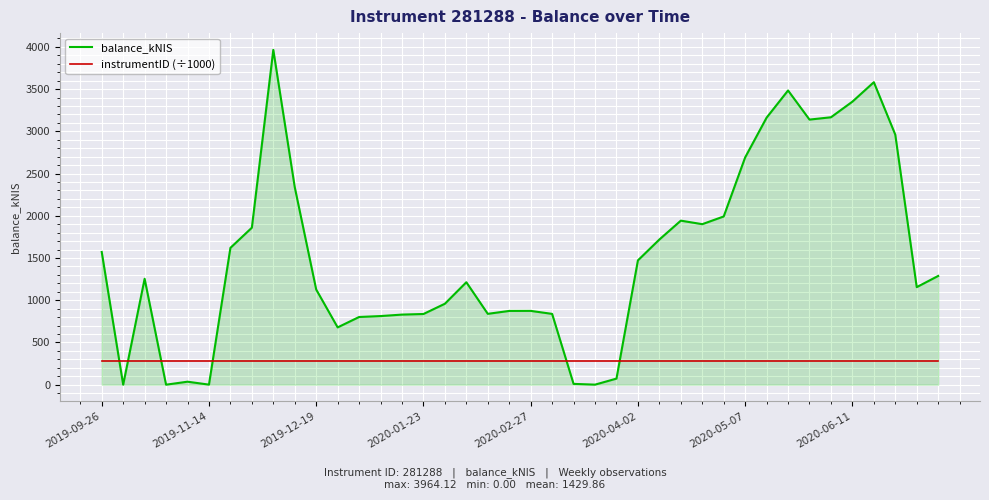

What is the difference between the maximum and second lowest values in the balance_kNIS series?

3964.1